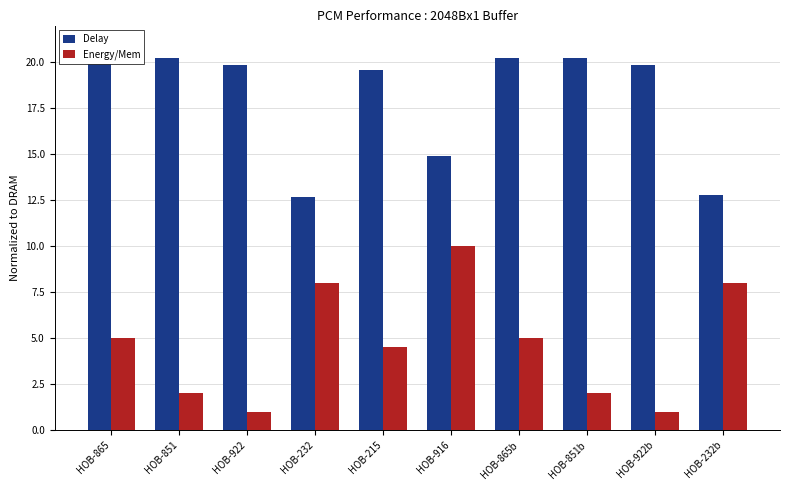

Which series has the widest spread of values?

Energy/Mem